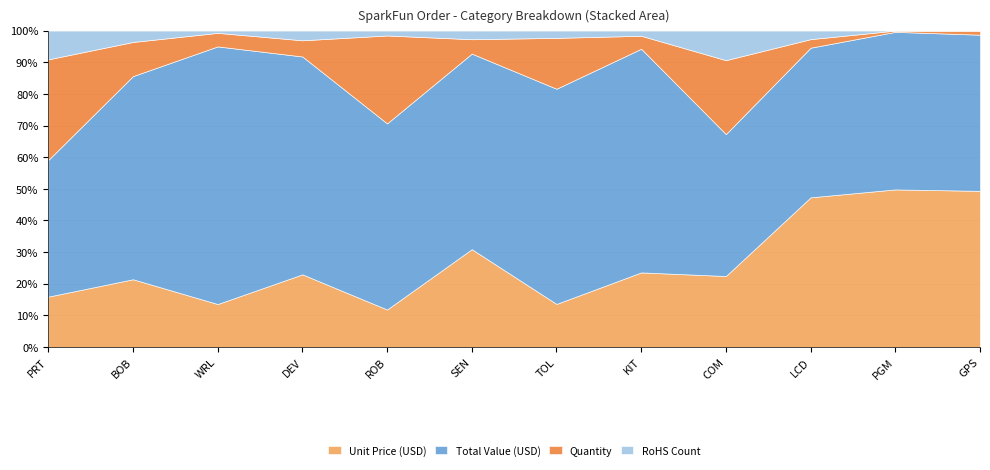

At KIT, list the series in order from smallest to largest.

RoHS Count, Quantity, Unit Price (USD), Total Value (USD)